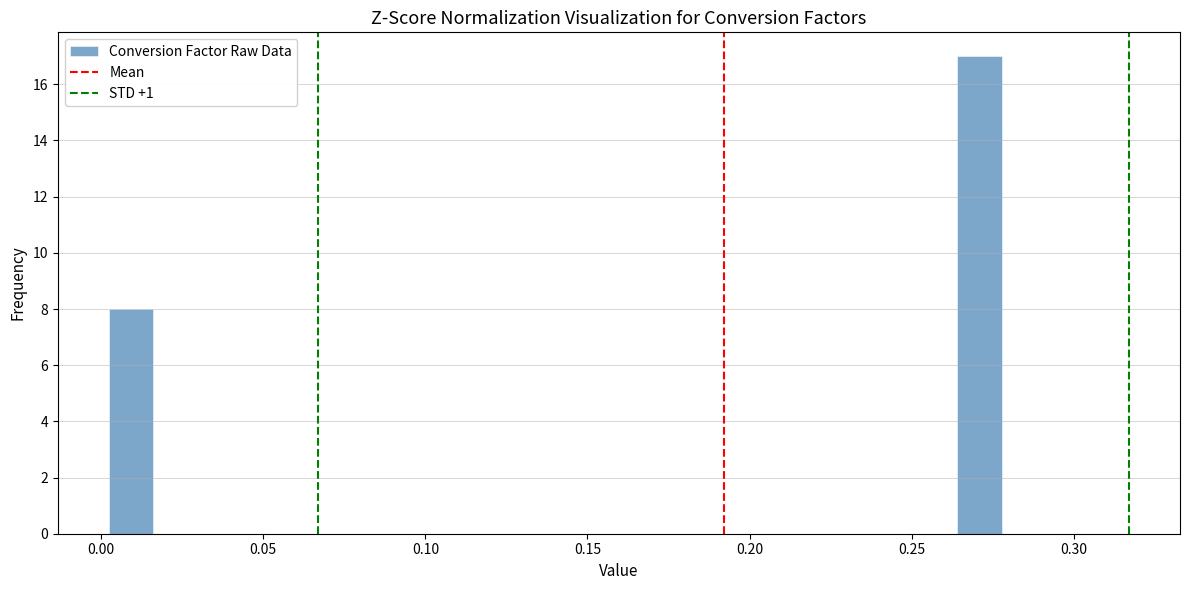

Read against the x-axis, roughly where is the centre of the tallest bar?

0.270